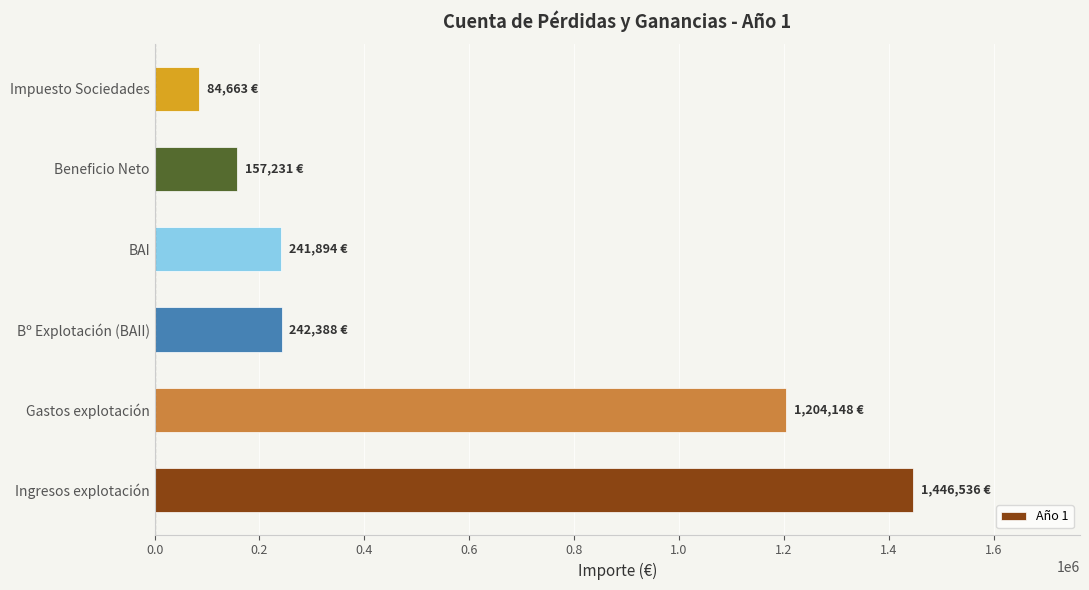

Does the chart contain any negative values?

No